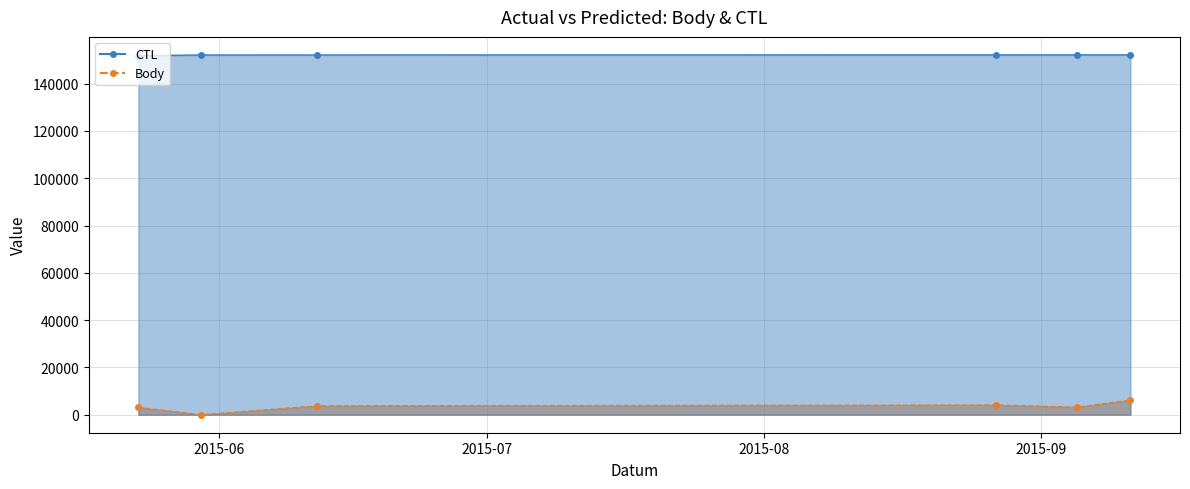

What is the total value across all series at 2015-05-23?

154907